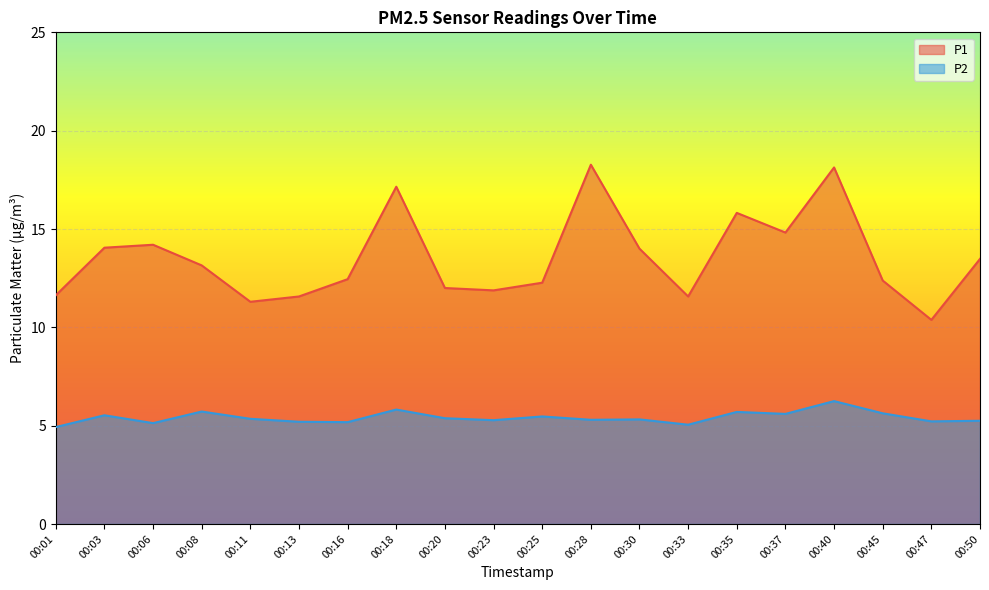

What is the average value of the P2 series?

5.4